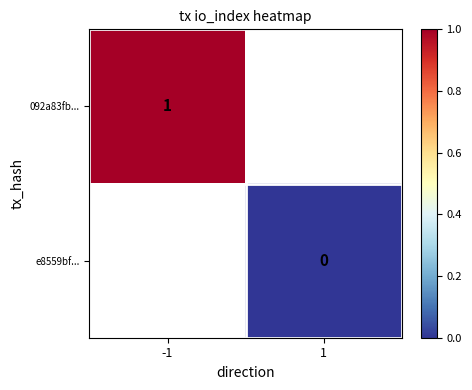

Is it true that 092a83fb... equals 1 at -1?

True